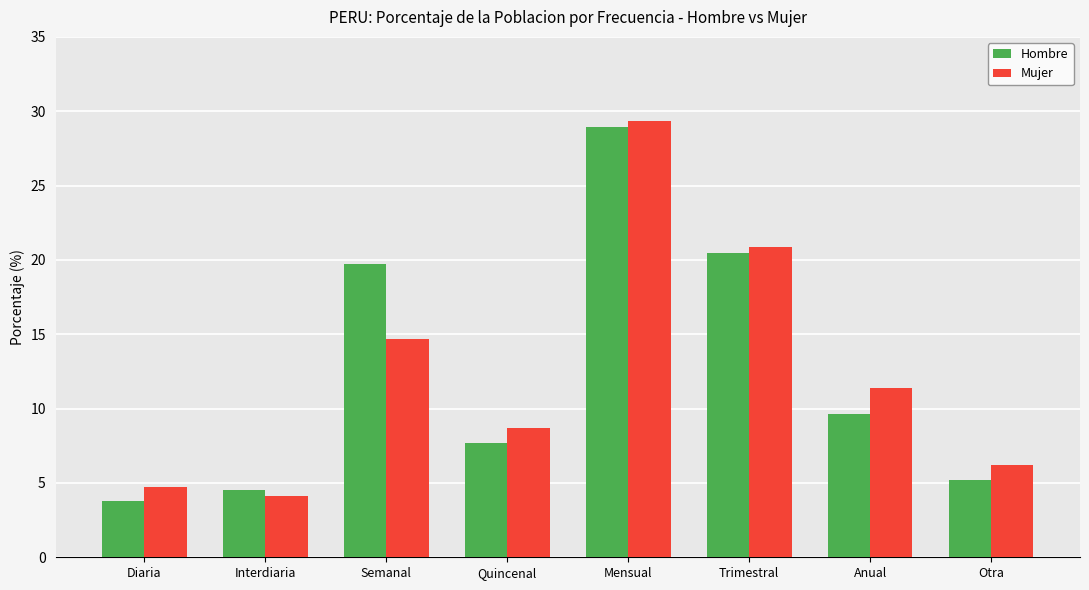

What are all the series names shown in the legend?

Hombre, Mujer